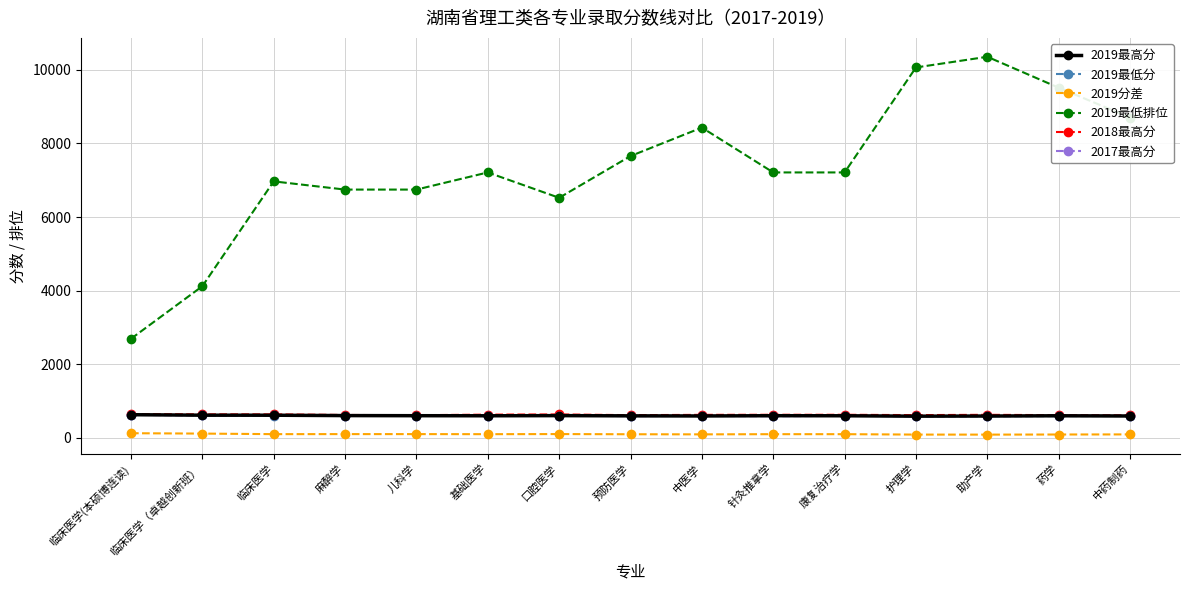

What is the spread (max minus min) of values at 中药制药?

8608